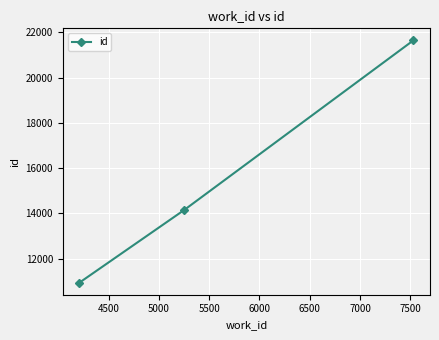

Reading left to right, what are all the values shown in this chart?

10936	14152	21641